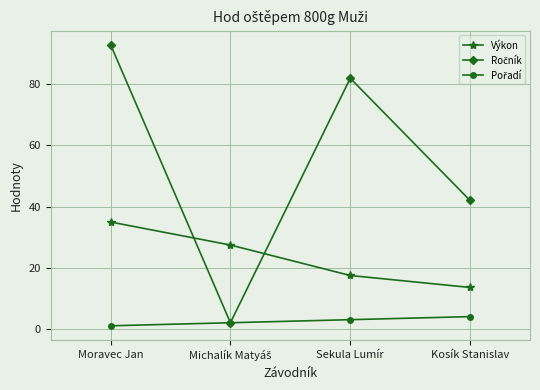

Which category has the lowest value in the Výkon series?

Kosík Stanislav